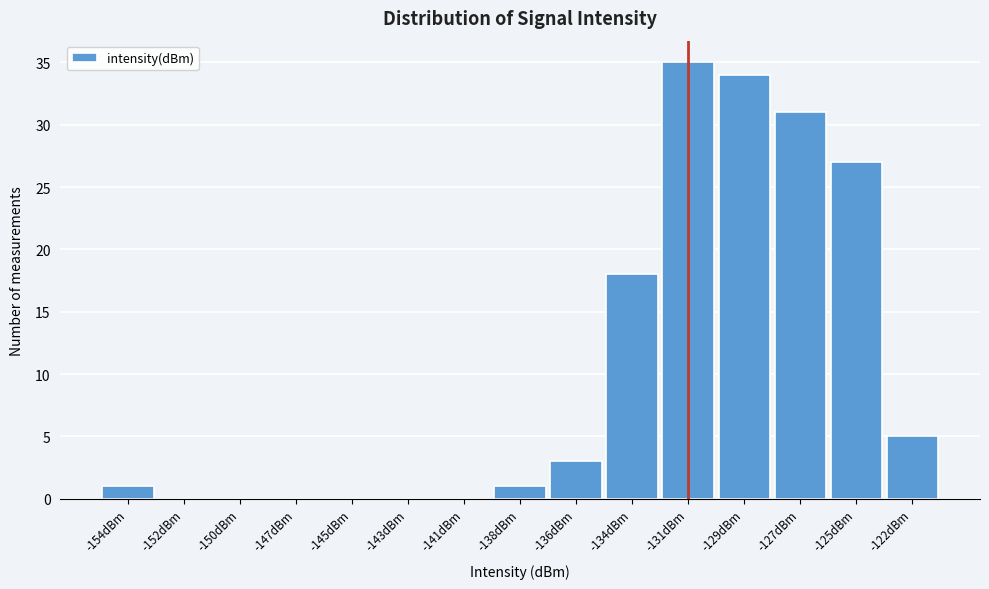

Reading left to right, transcribe all the data shown in this chart.

-154dBm=1	-152dBm=0	-150dBm=0	-147dBm=0	-145dBm=0	-143dBm=0	-141dBm=0	-138dBm=1	-136dBm=3	-134dBm=18	-131dBm=35	-129dBm=34	-127dBm=31	-125dBm=27	-122dBm=5